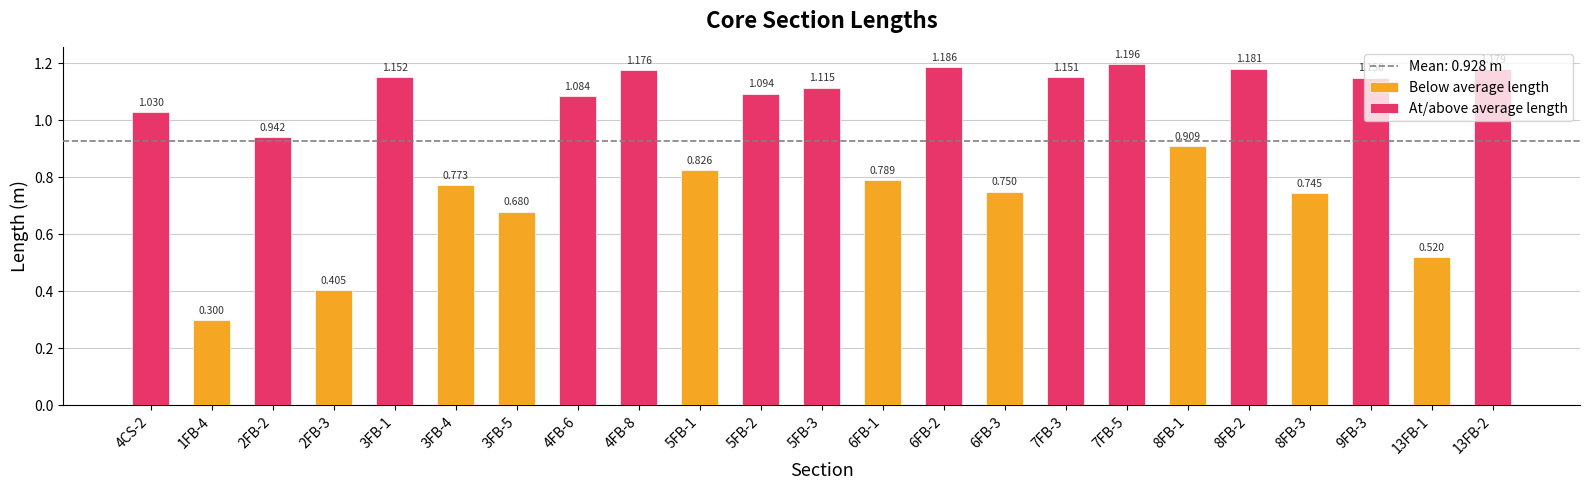

Is it true that the value at 2FB-2 is 0.9?

True